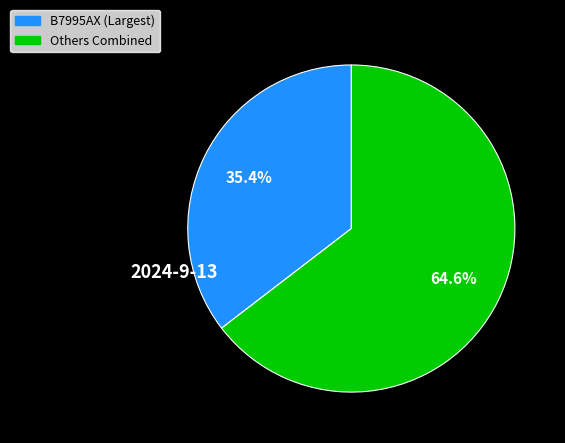

Does any single category account for the majority?

Yes